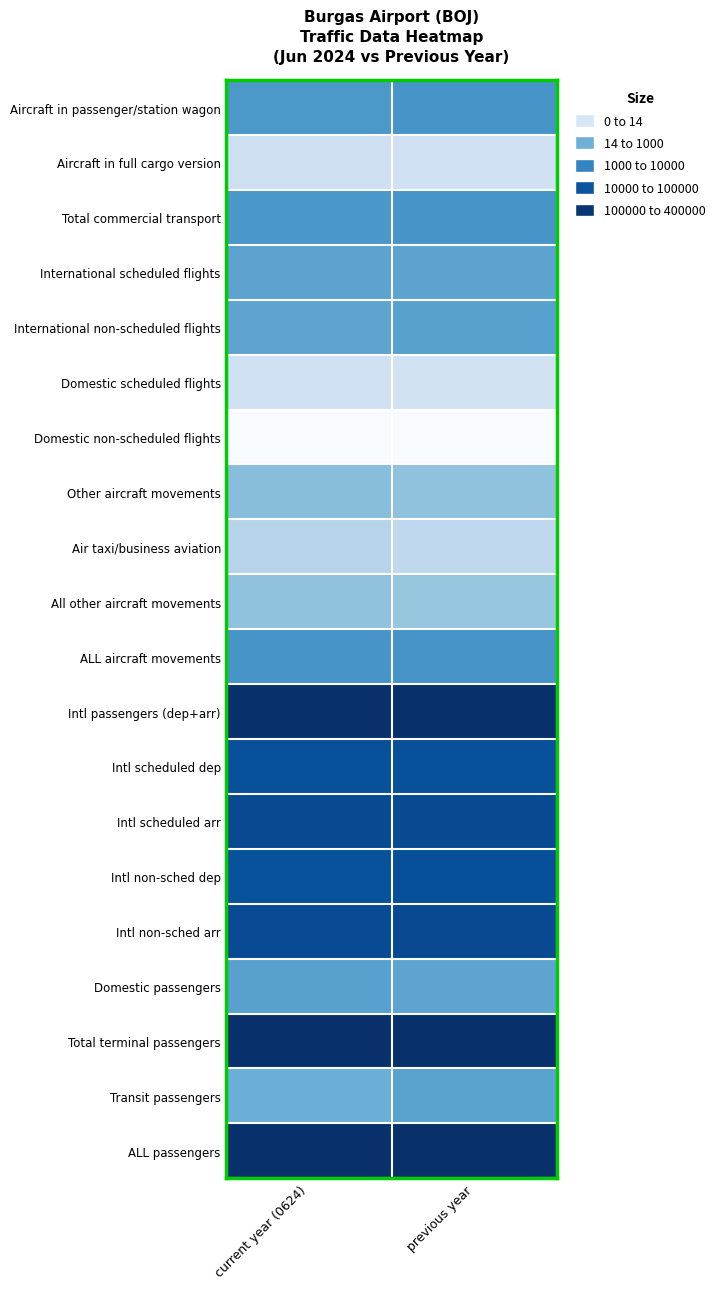

Reading left to right, what are all the values shown in this chart?

Aircraft in passenger/station wagon: current year (0624)=7.6	previous year=7.7
Aircraft in full cargo version: current year (0624)=2.7	previous year=2.6
Total commercial transport: current year (0624)=7.6	previous year=7.7
International scheduled flights: current year (0624)=6.9	previous year=6.9
International non-scheduled flights: current year (0624)=6.9	previous year=7.0
Domestic scheduled flights: current year (0624)=2.6	previous year=2.4
Domestic non-scheduled flights: current year (0624)=0.0	previous year=0.0
Other aircraft movements: current year (0624)=5.4	previous year=5.2
Air taxi/business aviation: current year (0624)=3.8	previous year=3.4
All other aircraft movements: current year (0624)=5.2	previous year=5.0
ALL aircraft movements: current year (0624)=7.7	previous year=7.8
Intl passengers (dep+arr): current year (0624)=12.6	previous year=12.7
Intl scheduled dep: current year (0624)=11.1	previous year=11.1
Intl scheduled arr: current year (0624)=11.4	previous year=11.4
Intl non-sched dep: current year (0624)=11.0	previous year=11.2
Intl non-sched arr: current year (0624)=11.3	previous year=11.4
Domestic passengers: current year (0624)=7.0	previous year=6.9
Total terminal passengers: current year (0624)=12.6	previous year=12.7
Transit passengers: current year (0624)=6.3	previous year=7.0
ALL passengers: current year (0624)=12.6	previous year=12.7